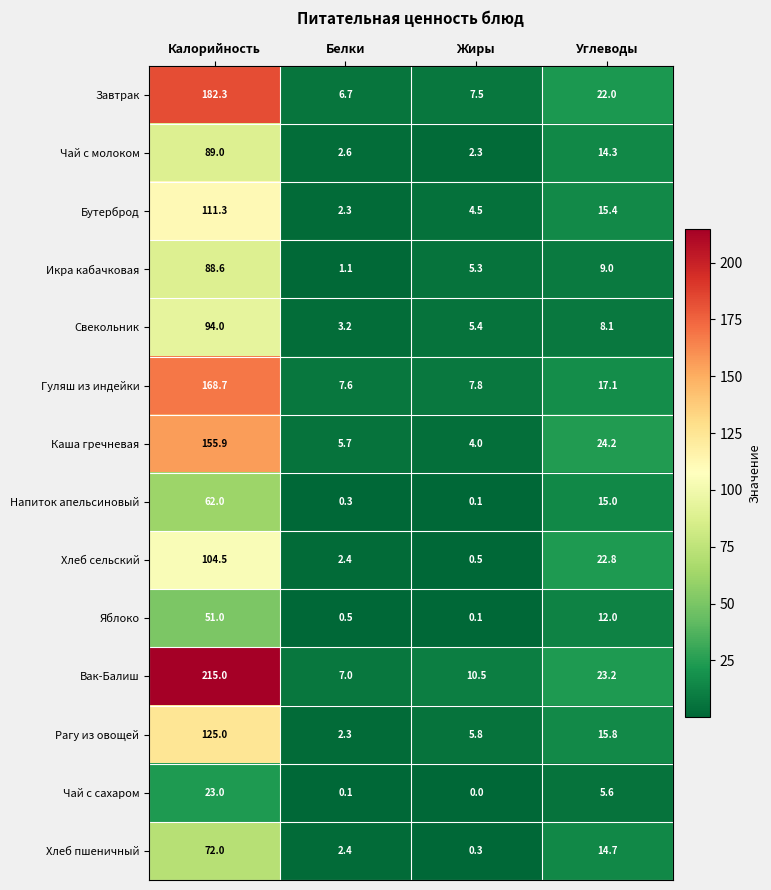

What is the average value of the Рагу из овощей series?

37.2